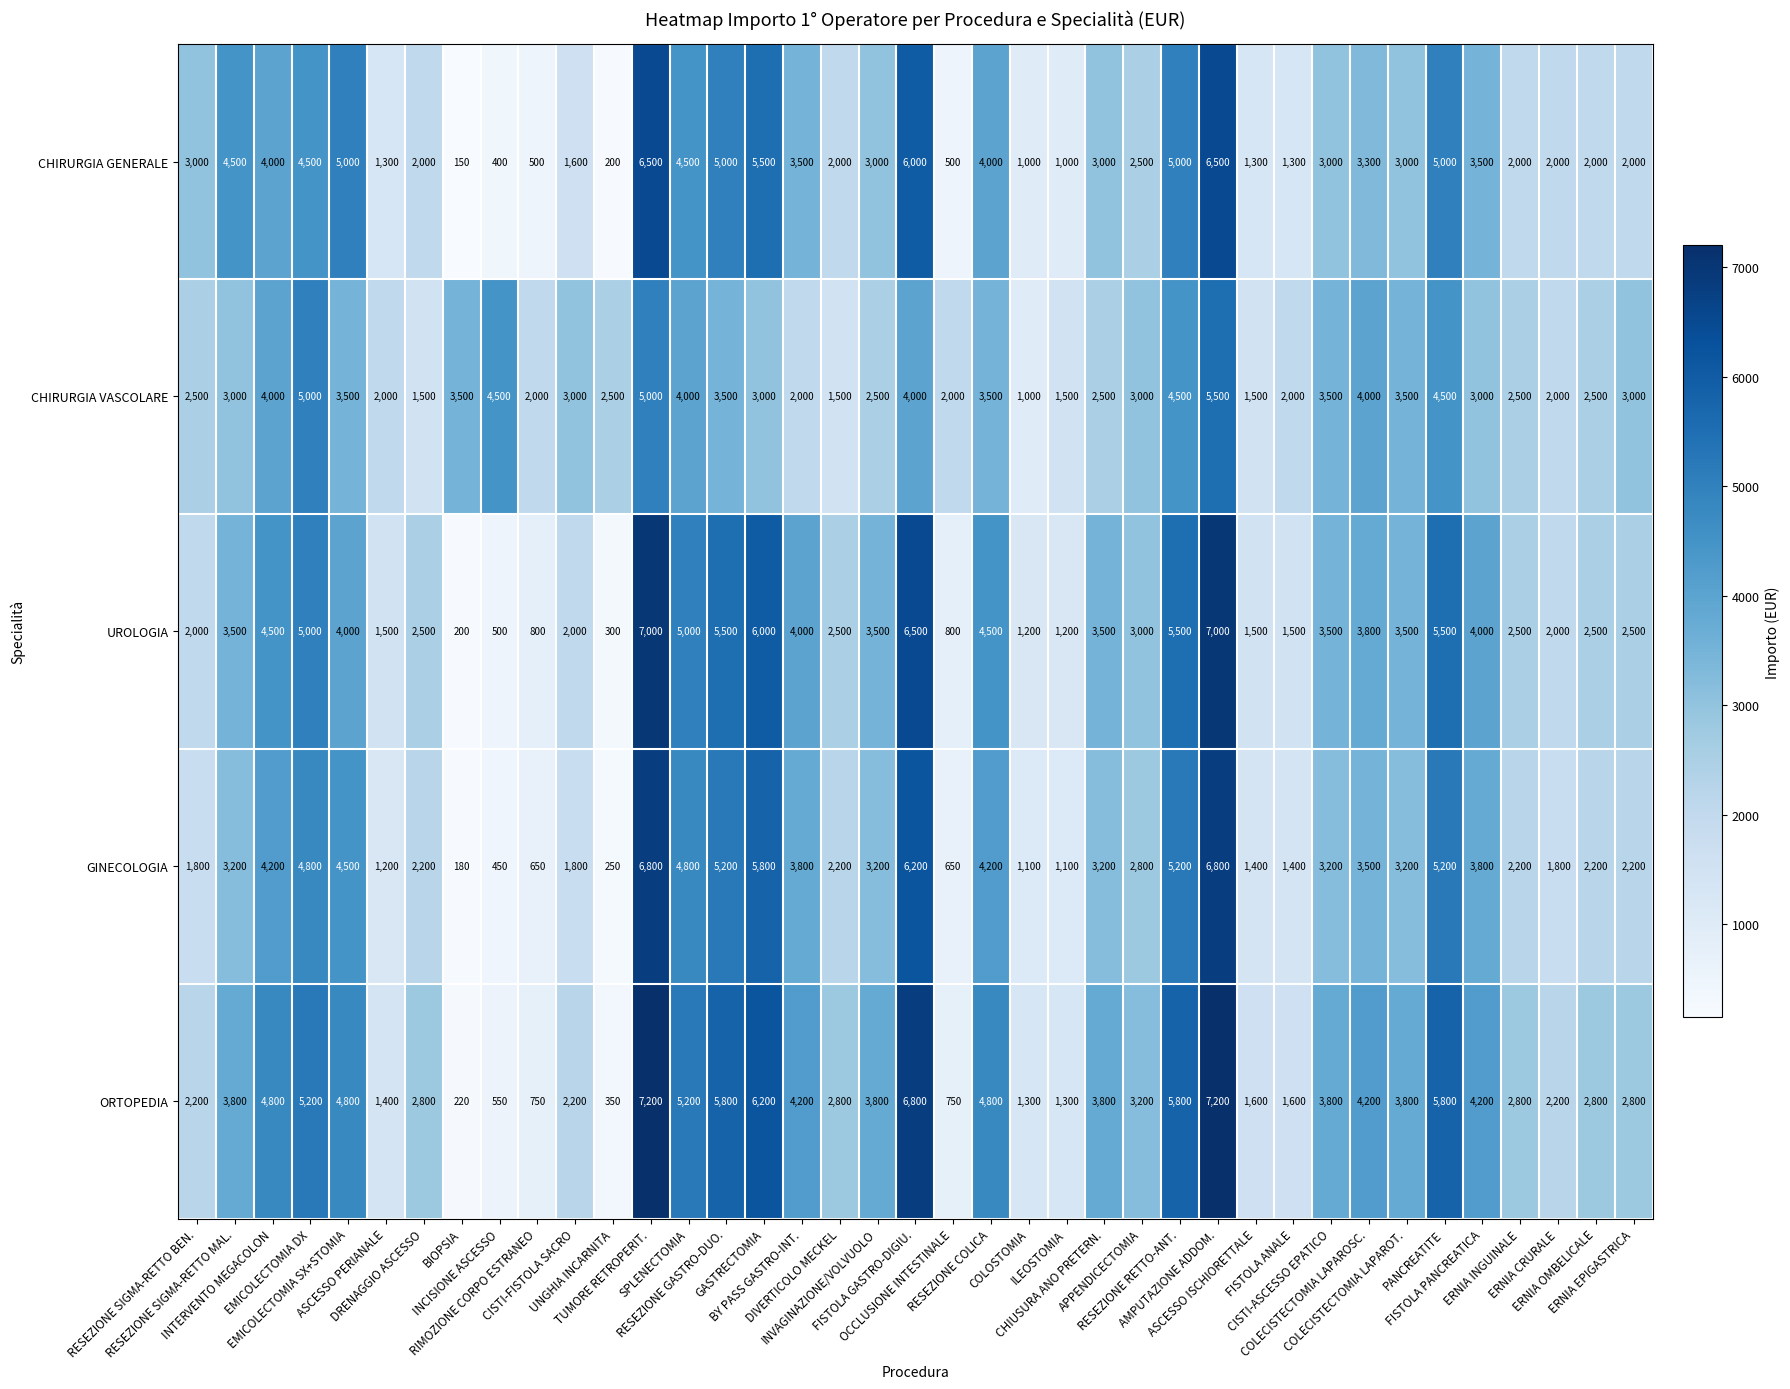

Count the CHIRURGIA VASCOLARE values in the range 2000 to 4000.

28